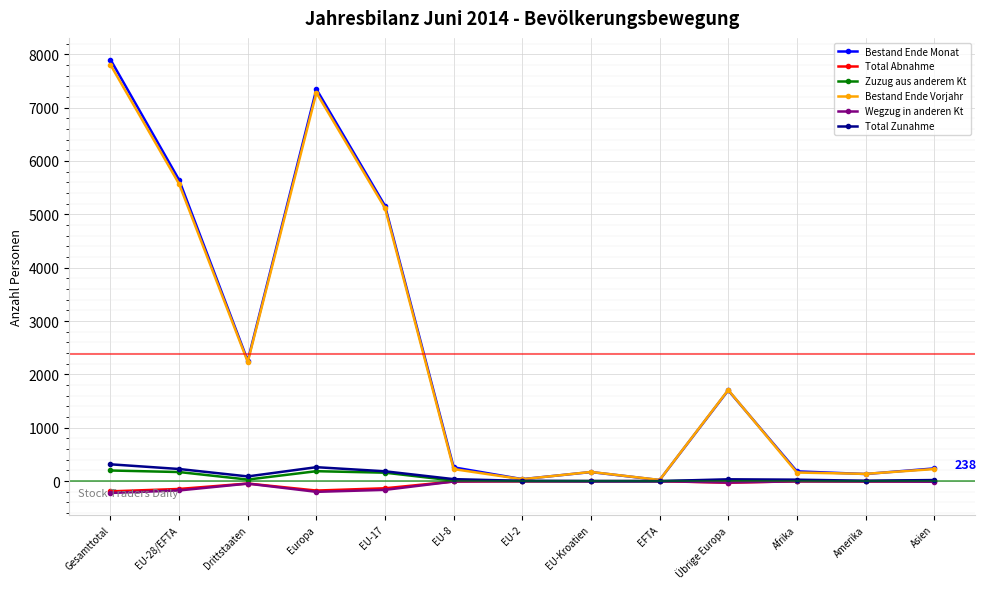

What is the total value across all series at Drittstaaten?

4515